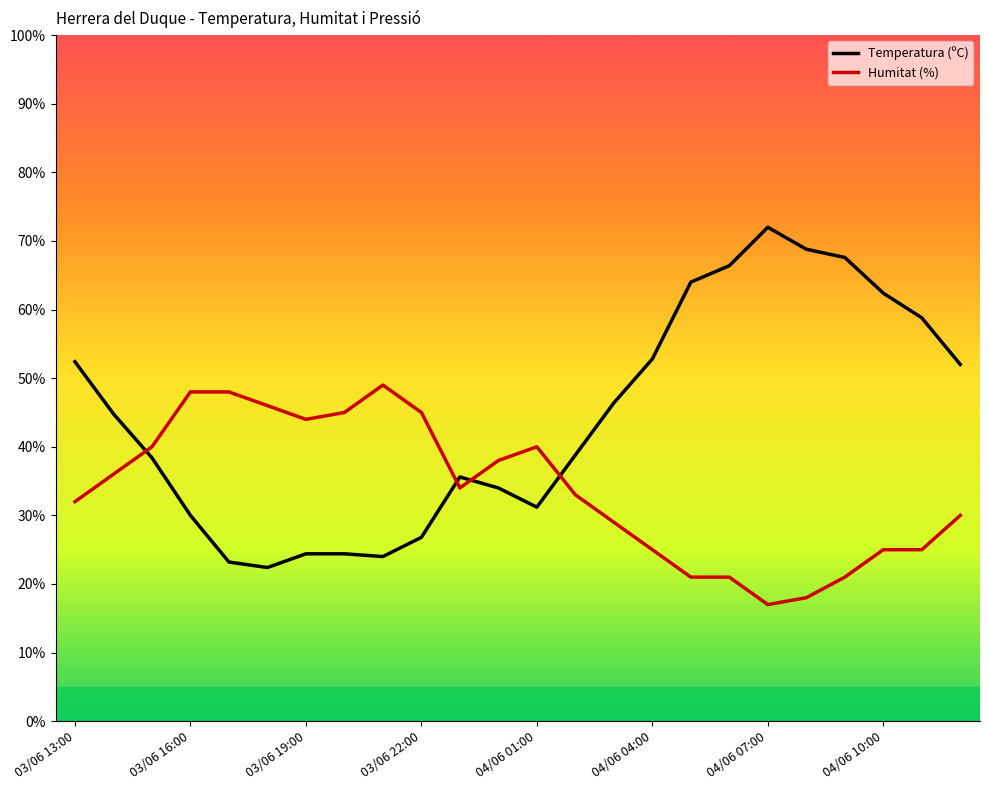

Which series has the largest total across all categories?

Temperatura (ºC)